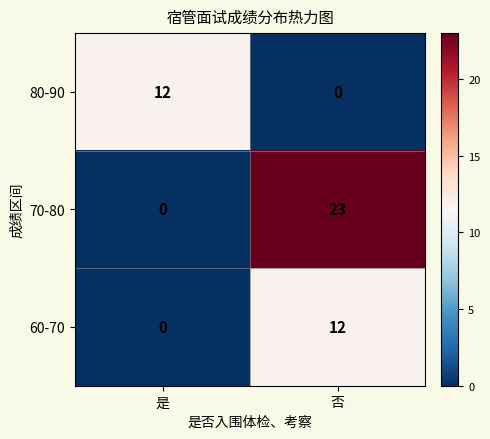

How many distinct data groups are displayed?

3